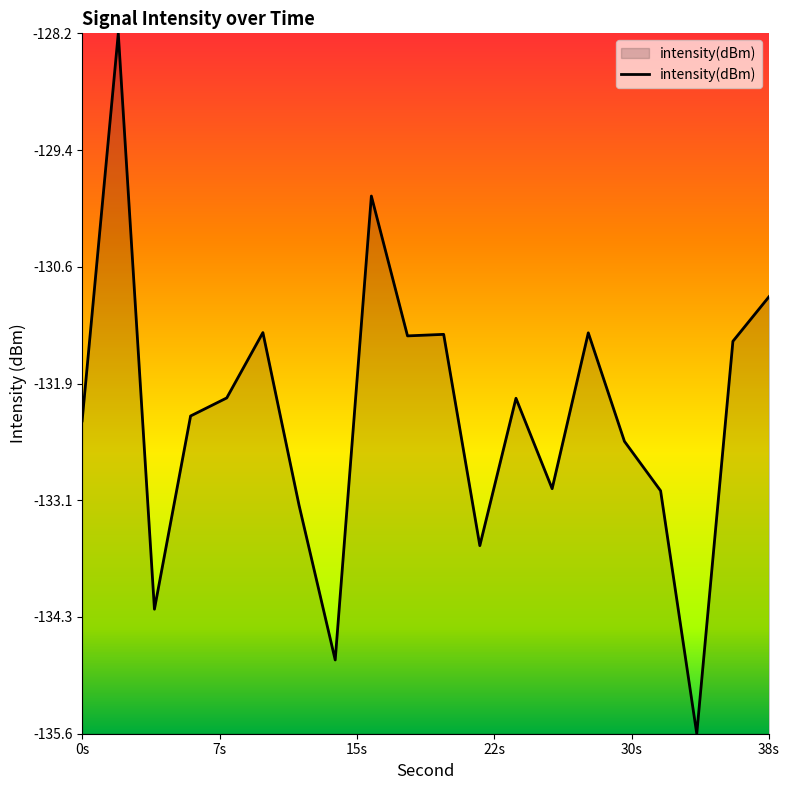

What is the maximum value shown in the chart?

-128.2